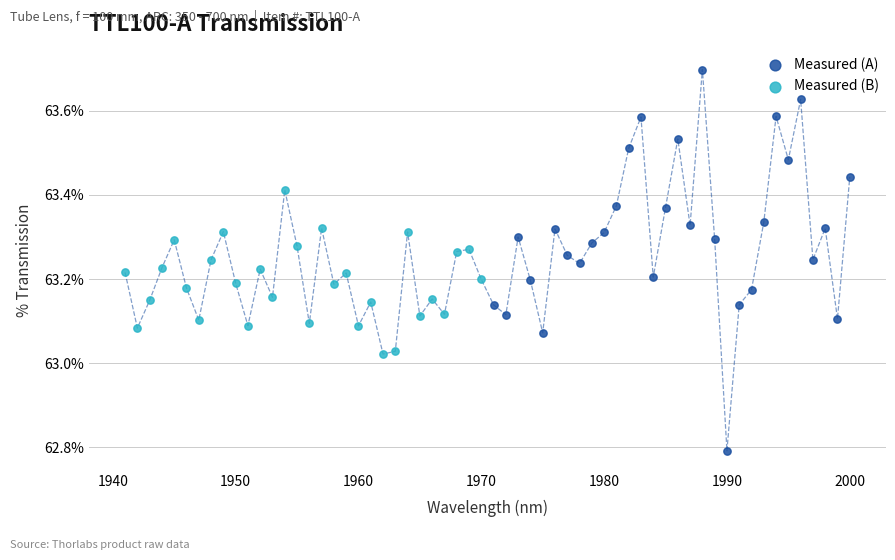

Which series contains the lowest Y value?

Measured (A)